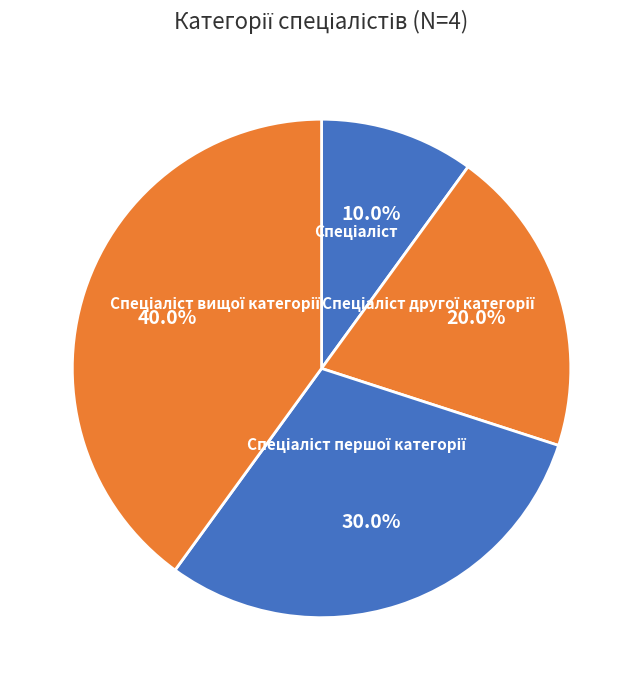

Is there a majority slice in this chart?

No